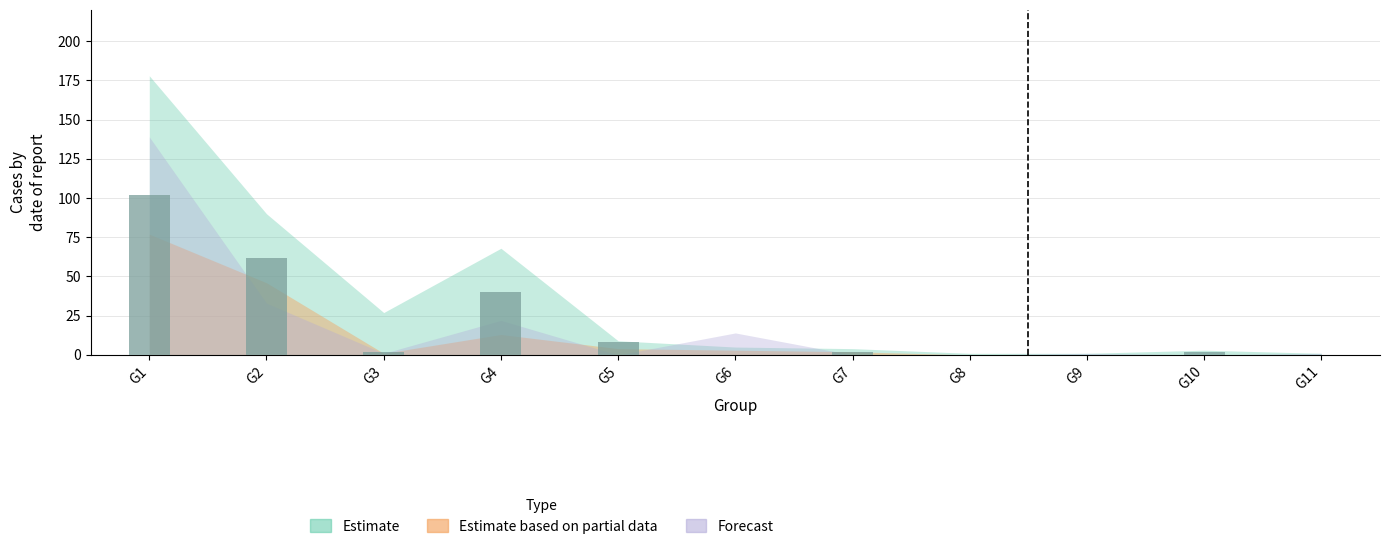

What is the maximum value shown in the chart?

102